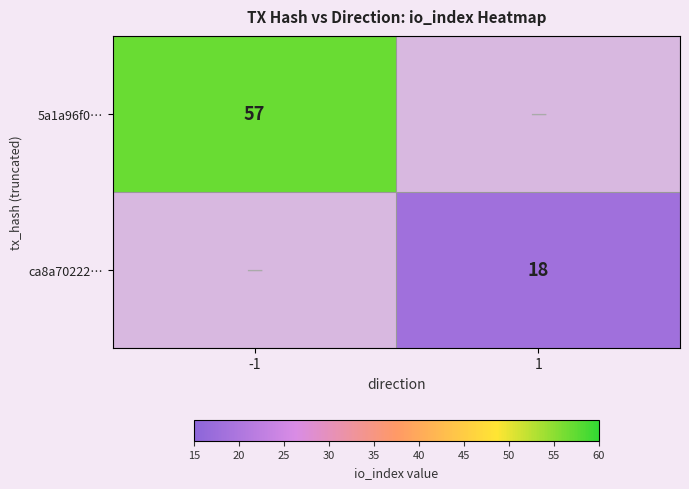

Is it true that ca8a70222… equals 18 at 1?

True